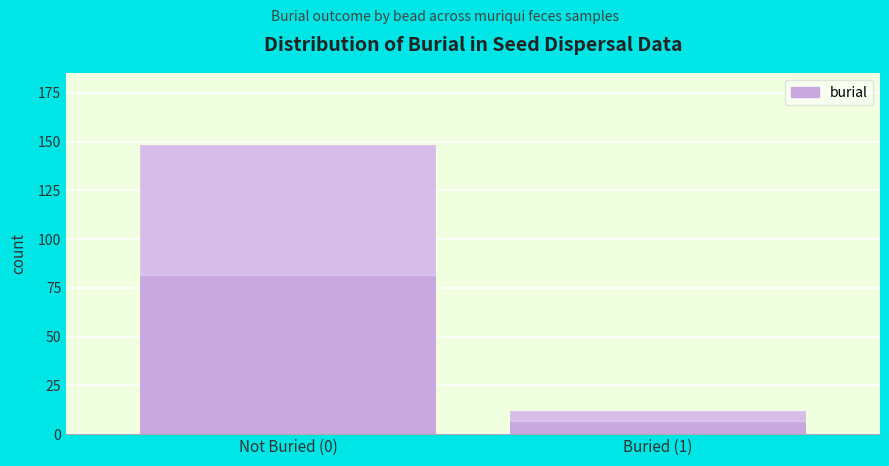

Reading left to right, transcribe all the data shown in this chart.

148	12